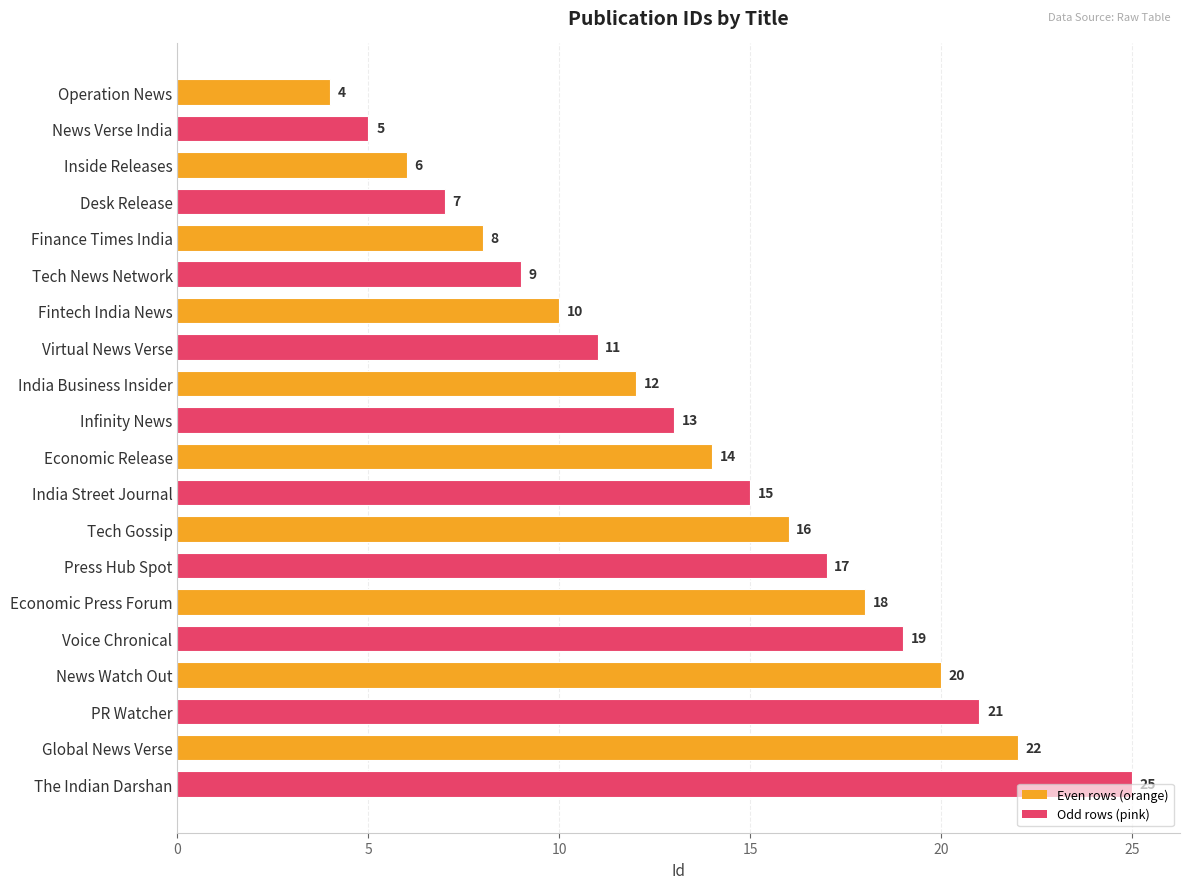

Rank the categories by value from highest to lowest.

The Indian Darshan, Global News Verse, PR Watcher, News Watch Out, Voice Chronical, Economic Press Forum, Press Hub Spot, Tech Gossip, India Street Journal, Economic Release, Infinity News, India Business Insider, Virtual News Verse, Fintech India News, Tech News Network, Finance Times India, Desk Release, Inside Releases, News Verse India, Operation News